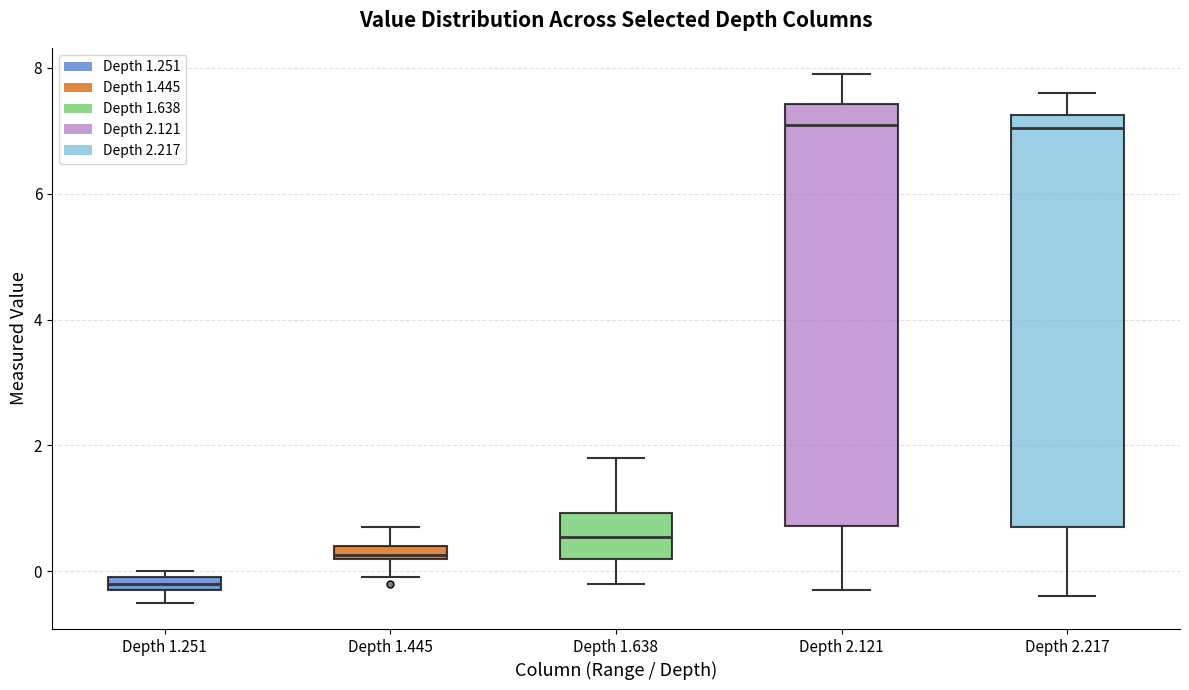

Where is the upper edge of the box for Depth 2.121 on the y-axis? The values are not printed on the chart, so give them approximately, as read against the axis.

7.4